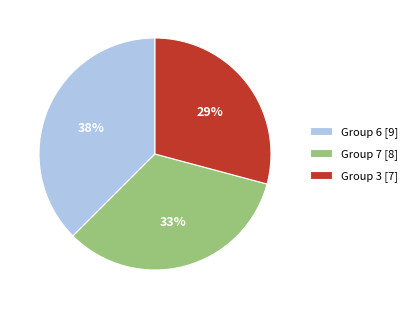

Count the number of slices in the pie.

3